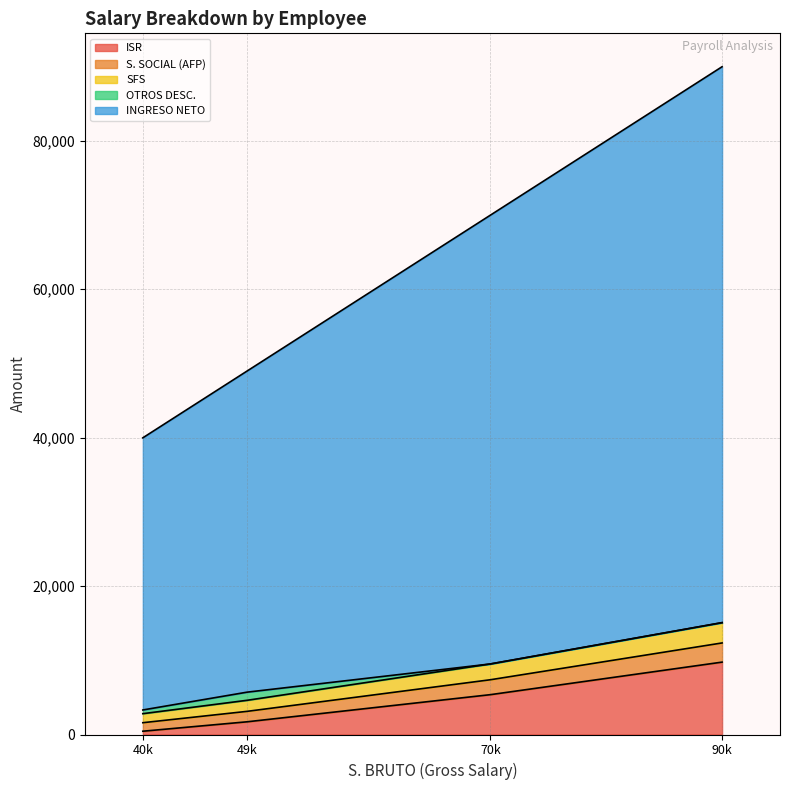

Is it true that INGRESO NETO equals 74902.8 at SAUL GUSTAVO?

True